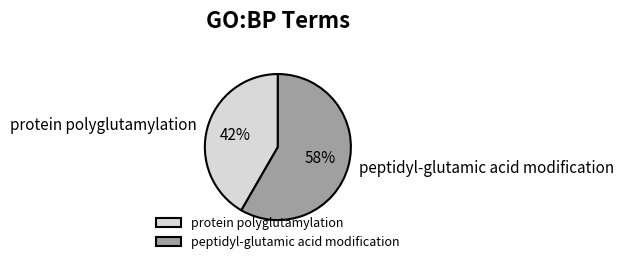

The peptidyl-glutamic acid modification slice represents 58% of the pie. True or false?

True